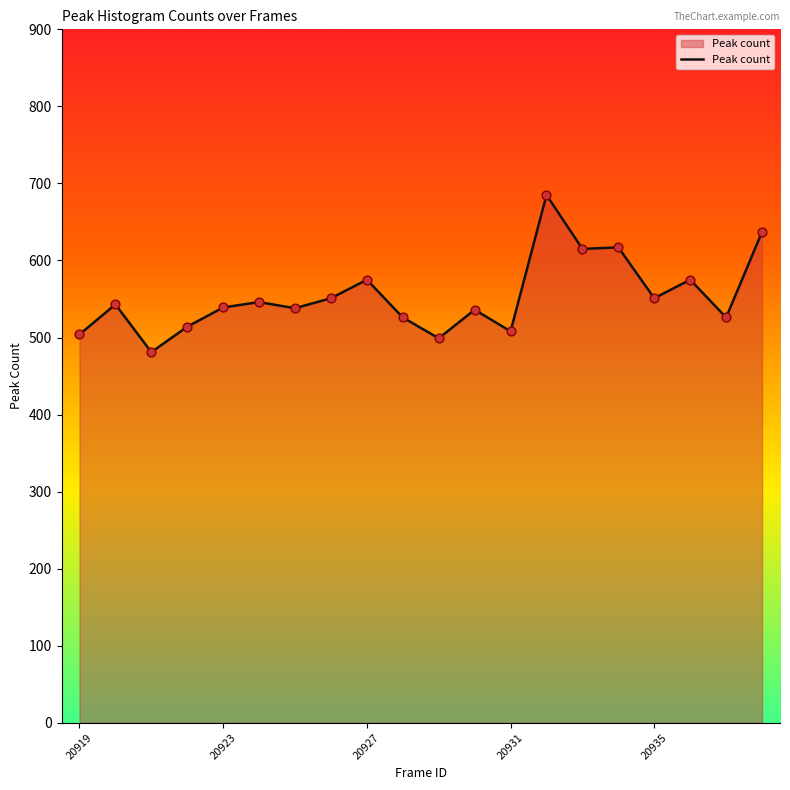

What is the difference between the maximum and minimum values?

204